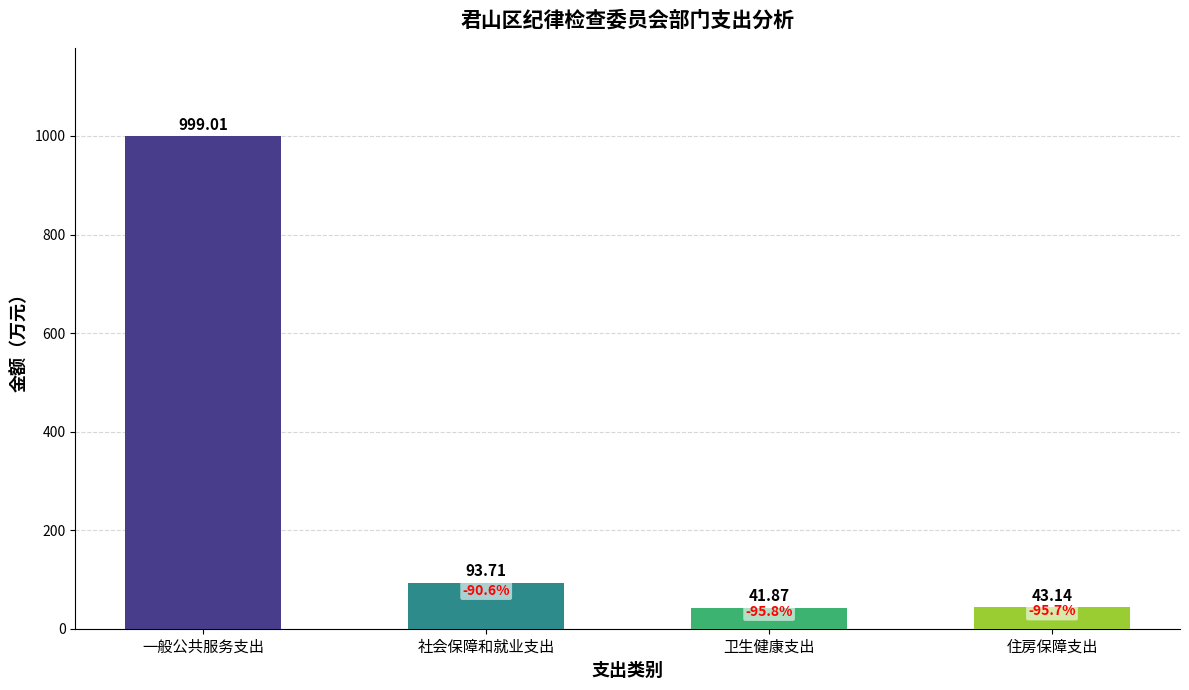

What is the change in value from 一般公共服务支出 to 社会保障和就业支出?

-905.3